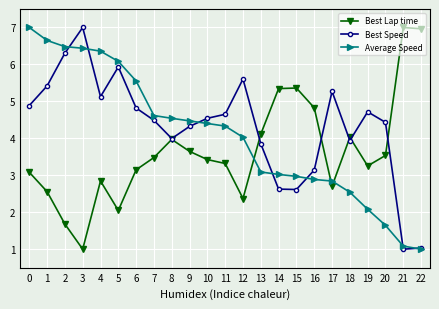

How many values in the Best Lap time series exceed 3?

16